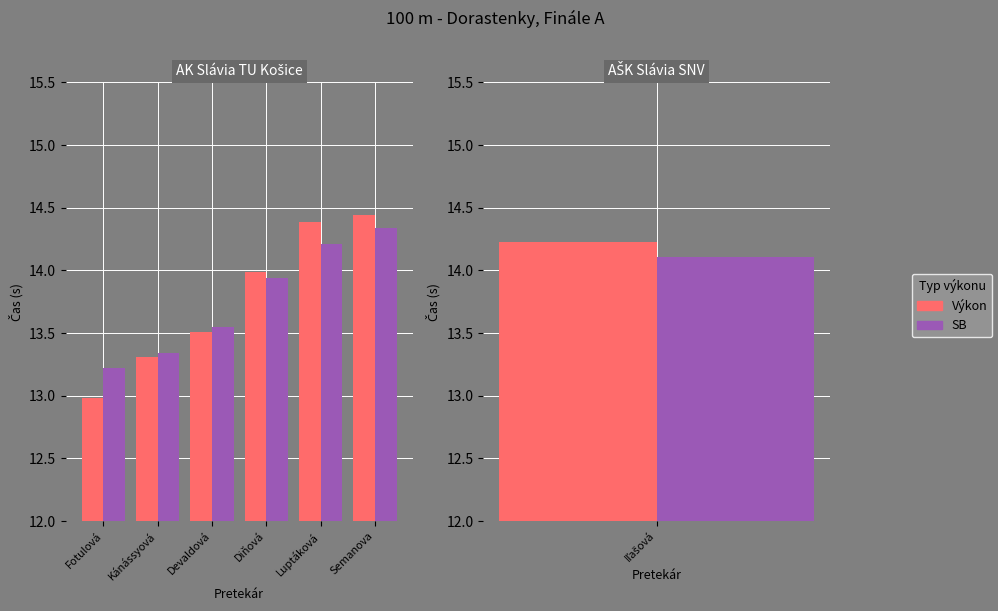

What is the approximate value of Výkon at Devaldová?

13.5